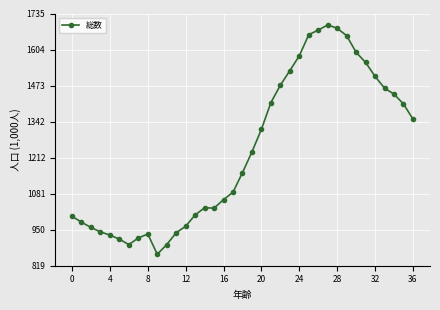

What is the difference between the maximum and second lowest values?

797.6